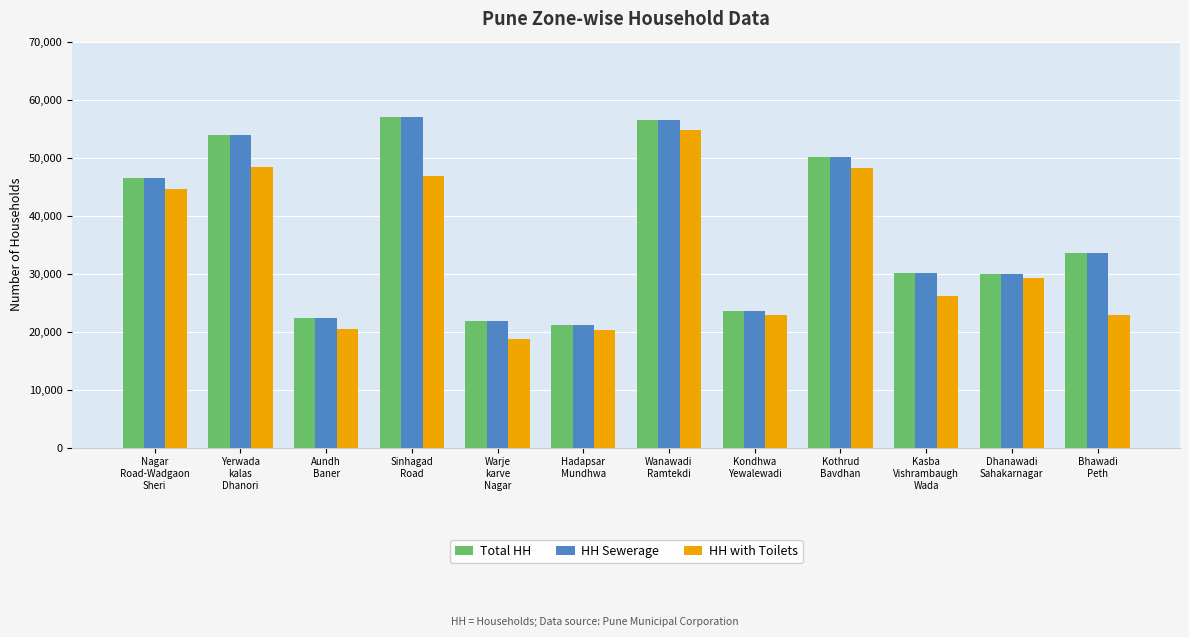

At which label does HH with Toilets reach its peak?

Wanawadi
Ramtekdi